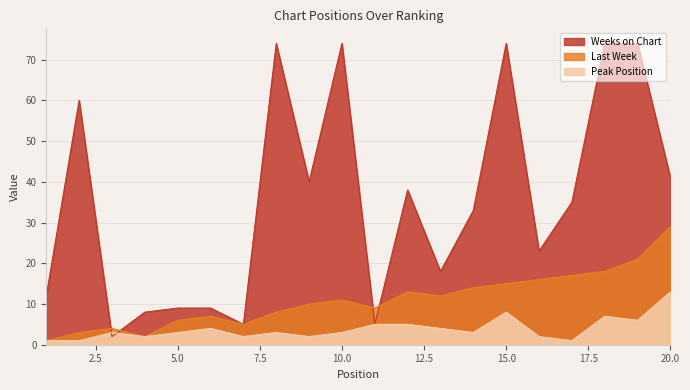

Reading right to left, what are all the values shown in this chart?

Peak Position: 13	6	7	1	2	8	3	4	5	5	3	2	3	2	4	3	2	3	1	1
Last Week: 29	21	18	17	16	15	14	12	13	9	11	10	8	5	7	6	2	4	3	1
Weeks on Chart: 41	74	74	35	23	74	33	18	38	5	74	40	74	5	9	9	8	2	60	12